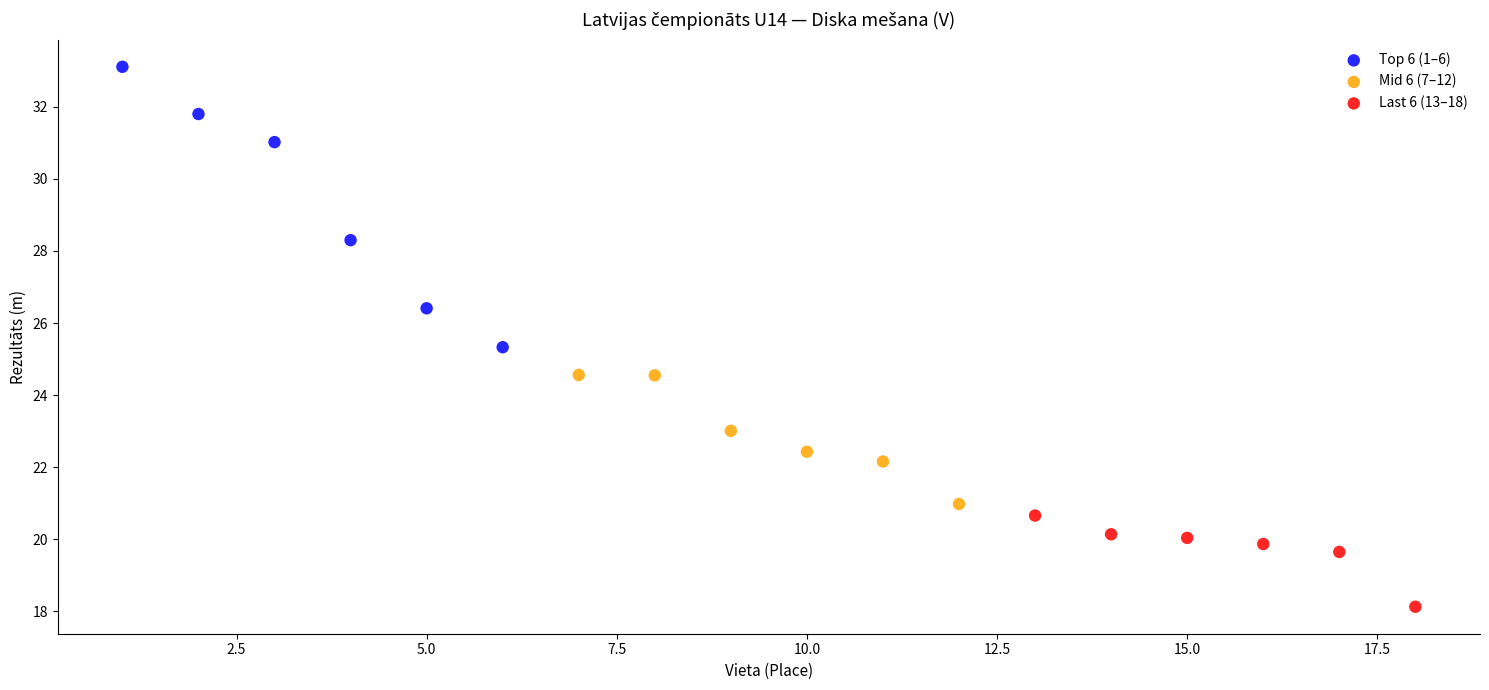

Which series has the largest Y range (max minus min)?

Top 6 (1–6)